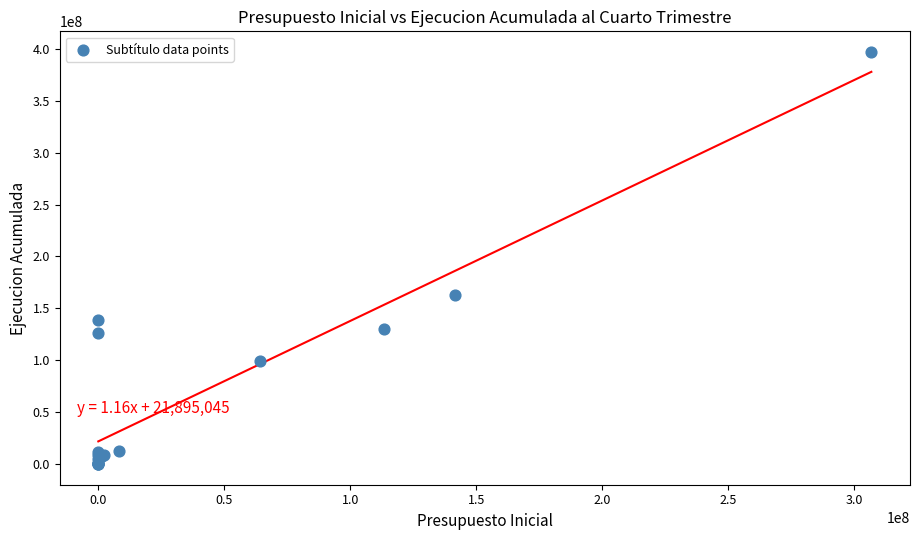

What Y value in the scatter plot is closest to 198505363?

162920941